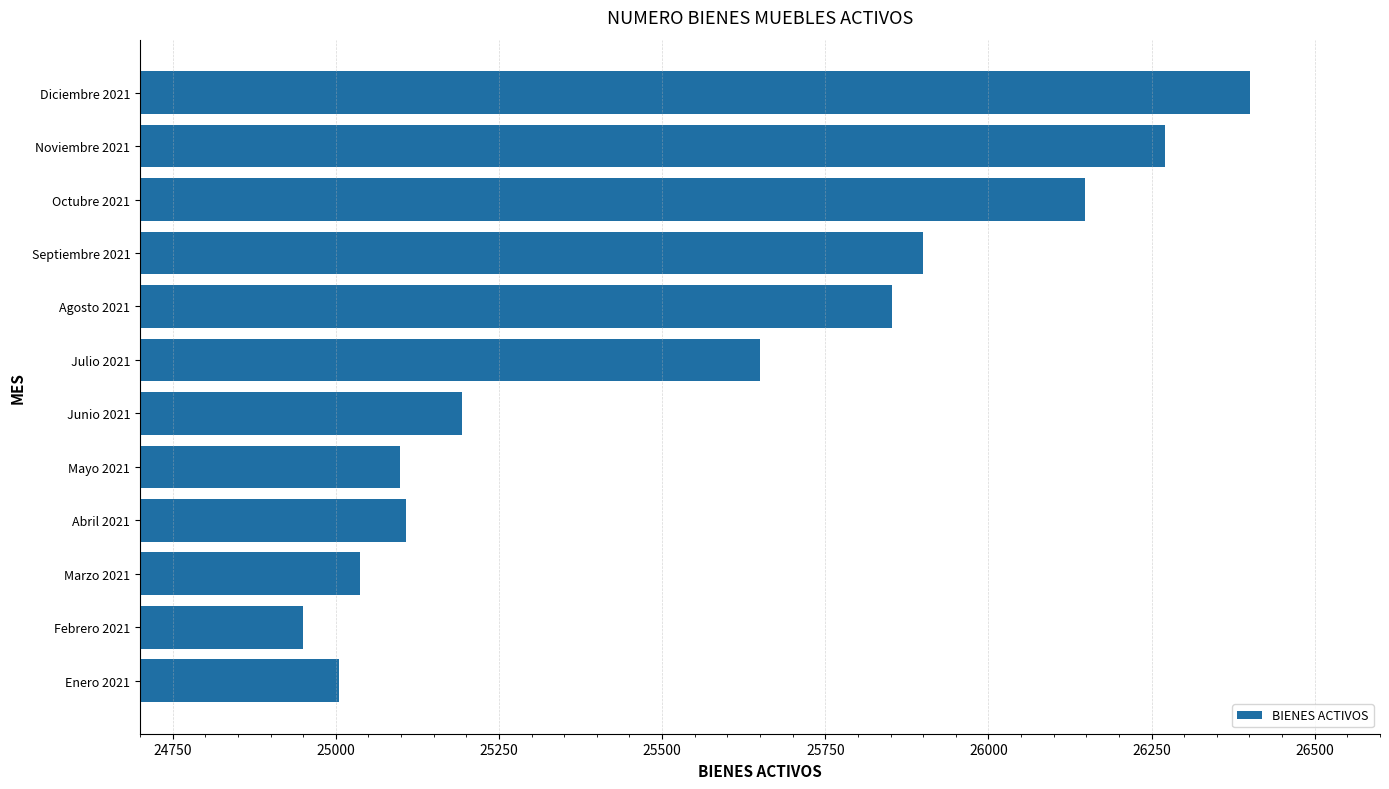

What value does the data have at Junio 2021, to the nearest 10?

25190